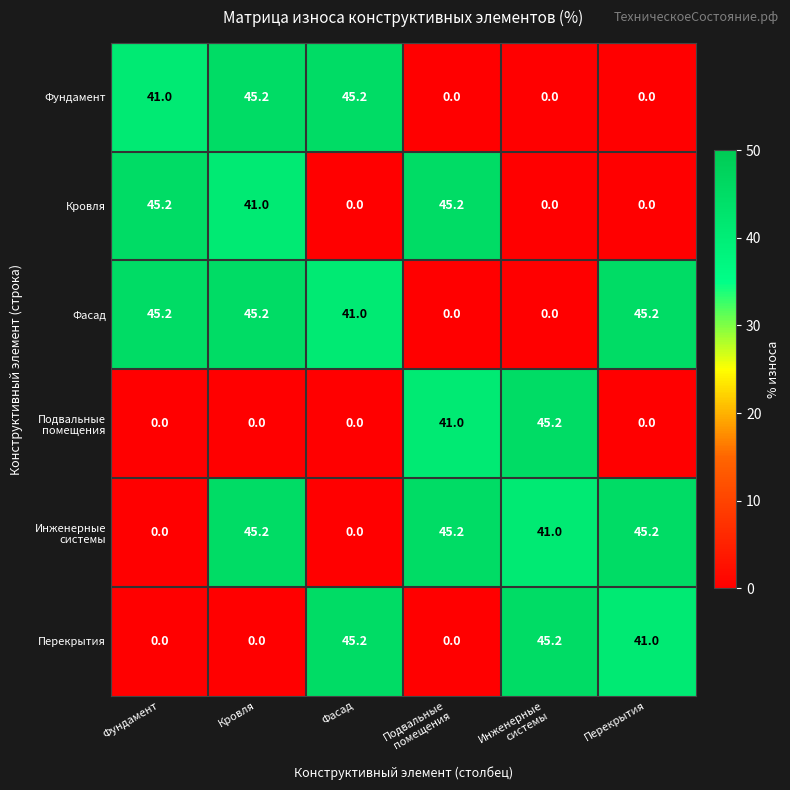

What is the difference between the second highest and minimum values in the Кровля series?

45.2